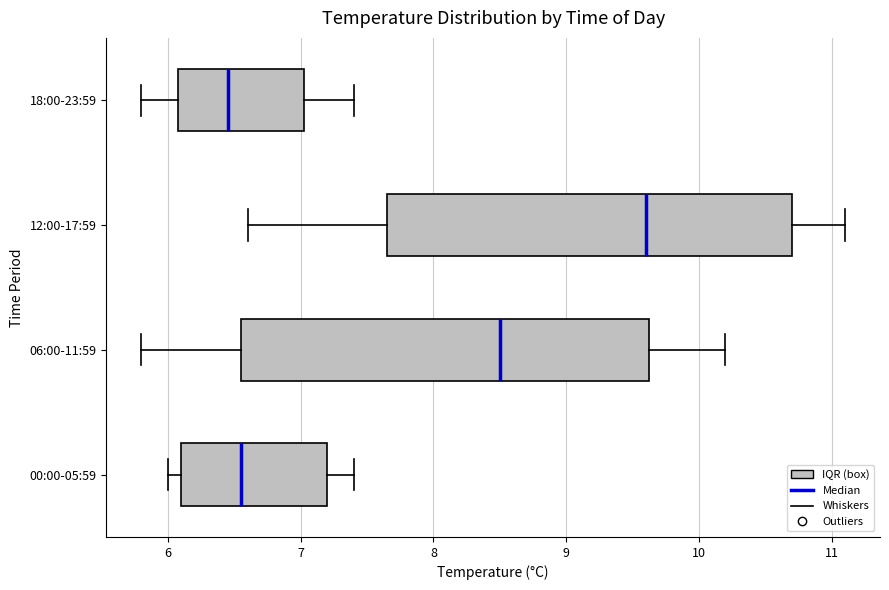

Where does the right whisker of the box for 00:00-05:59 end on the x-axis? The values are not printed on the chart, so give them approximately, as read against the axis.

7.4